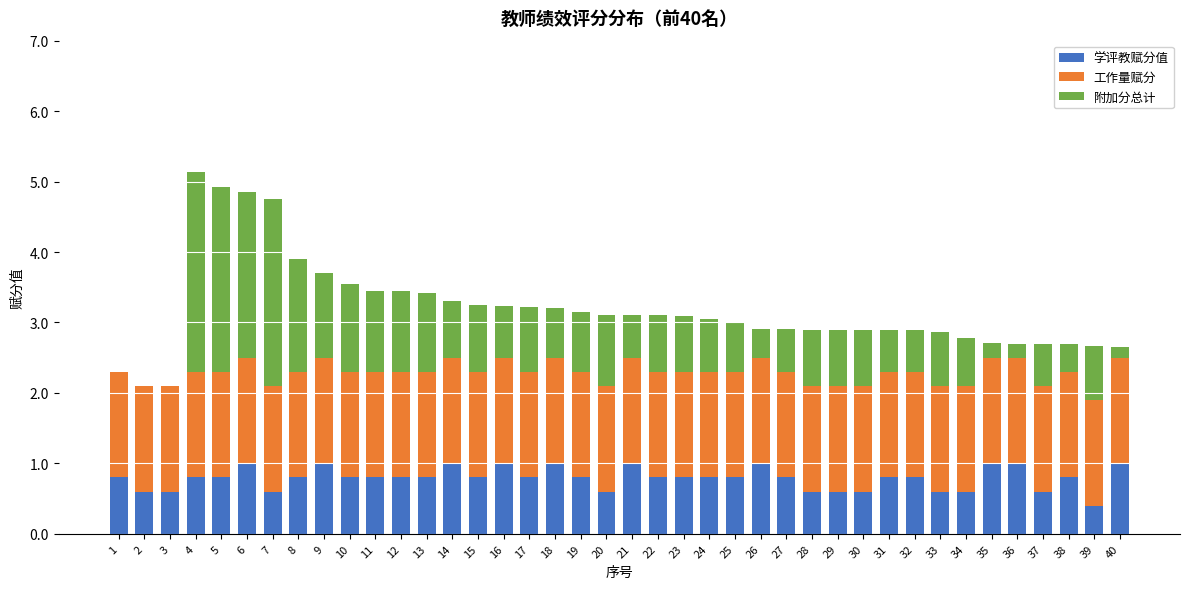

What is the maximum value for 学评教赋分值?

1.0